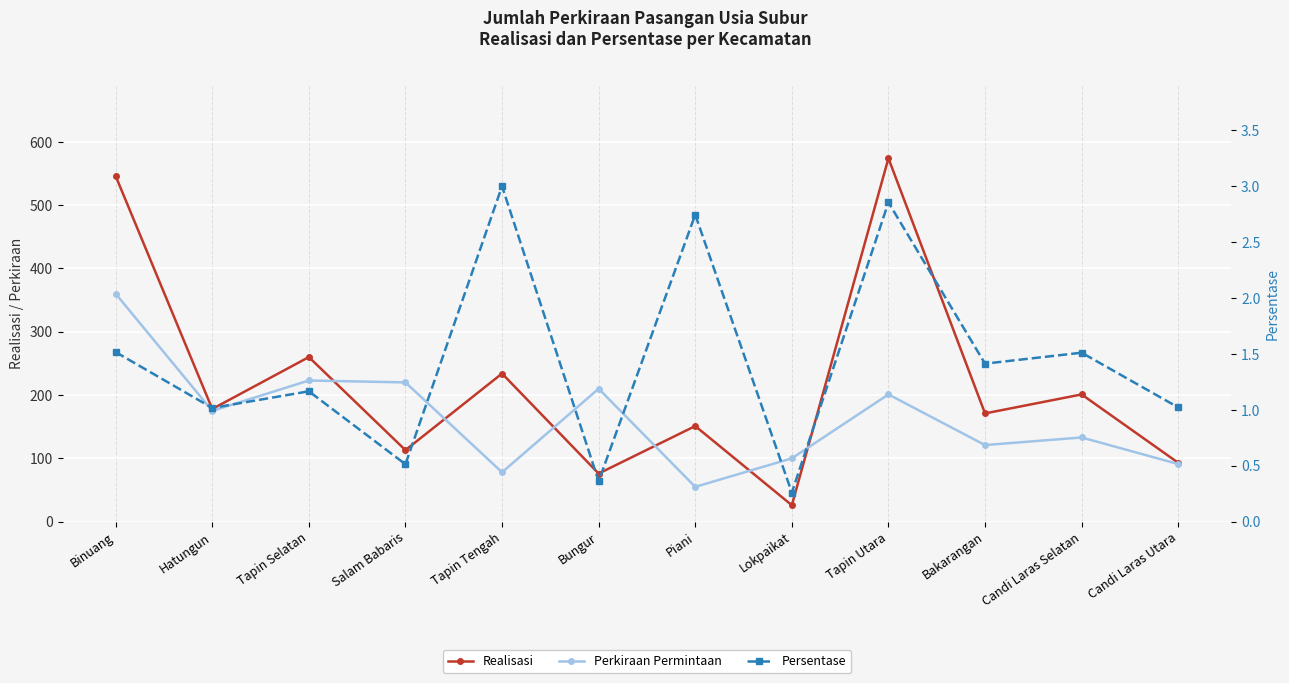

What is the value of the Realisasi point at the 12th from the left?

93.0